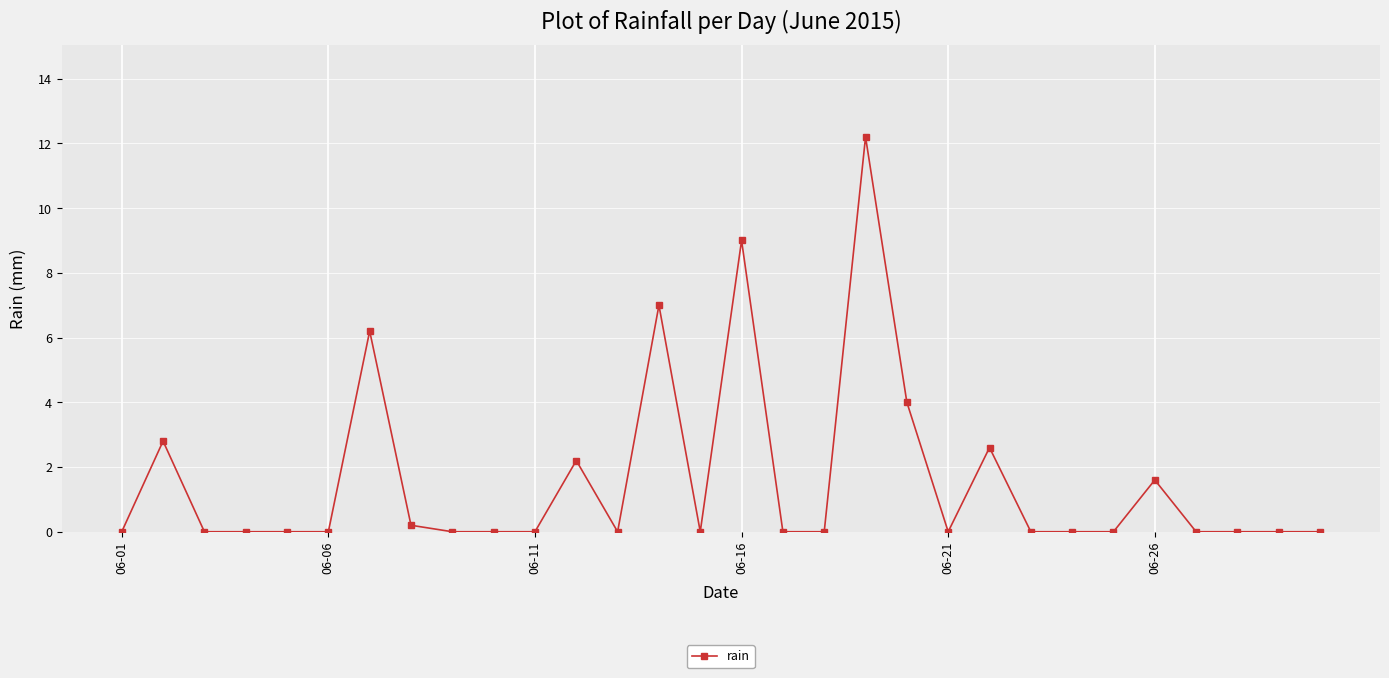

True or false: there are more than 1 points higher than both neighbors.

True